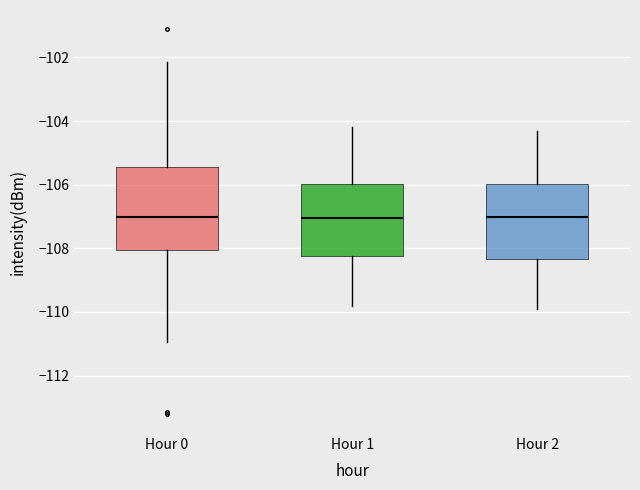

Reading left to right, transcribe this box plot: for each box, give where its median line is, the range the box spans, and where its two whiskers end, as read against the y-axis. The values are not printed on the chart, so give them approximately, as read against the axis.

Hour 0: median -107.0, box -108.0 to -105.4, whiskers -111.0 to -102.2
Hour 1: median -107.0, box -108.2 to -106.0, whiskers -109.8 to -104.2
Hour 2: median -107.0, box -108.4 to -106.0, whiskers -109.8 to -104.2